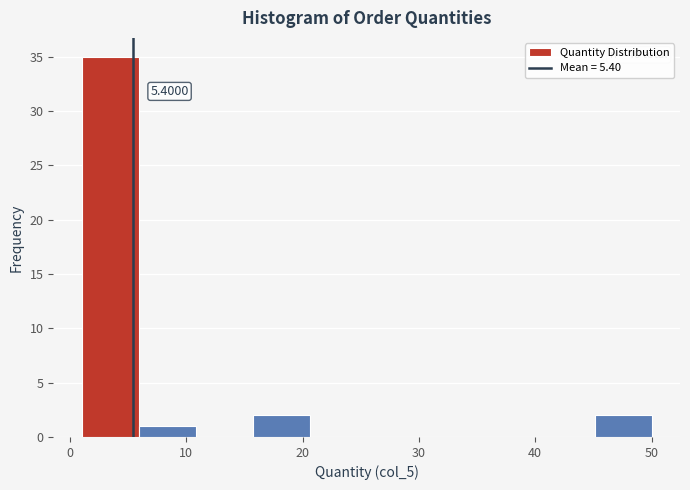

Over which range of the x-axis is the bar tallest?

1.0 to 5.9